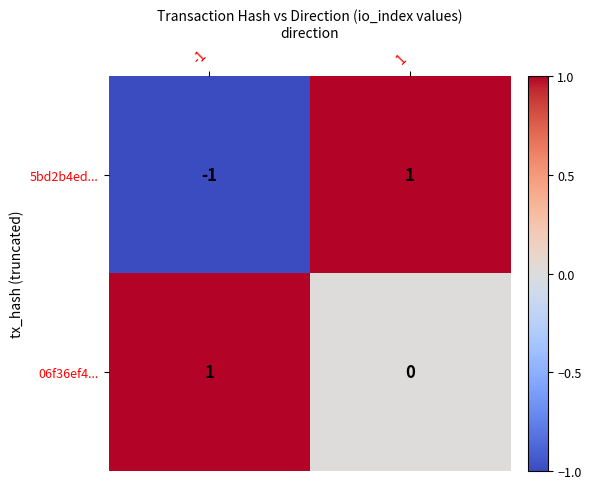

At how many categories does at least one series exceed 0?

2